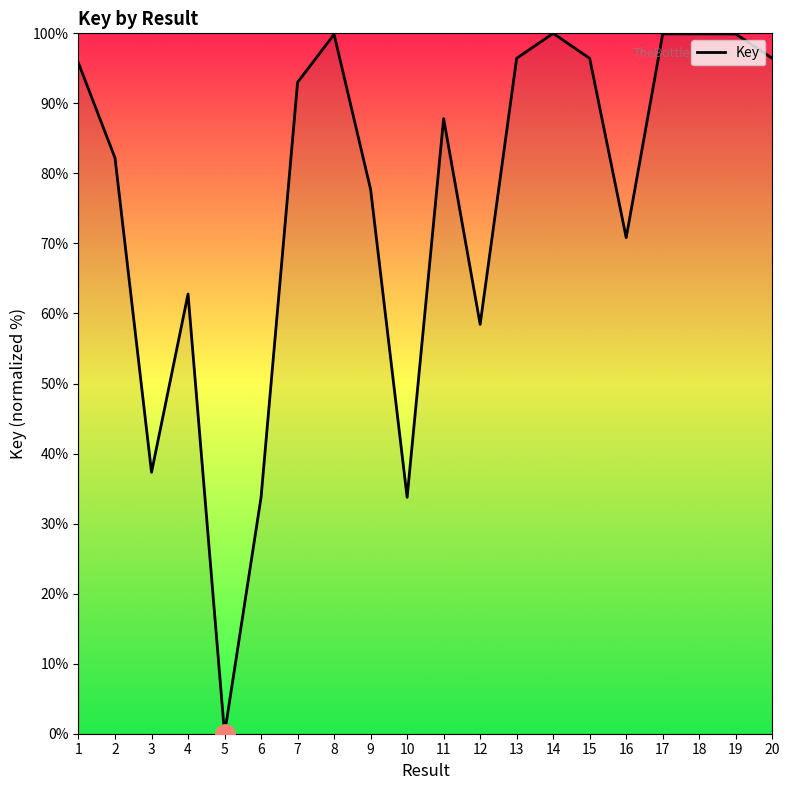

Where is the first local maximum?

4